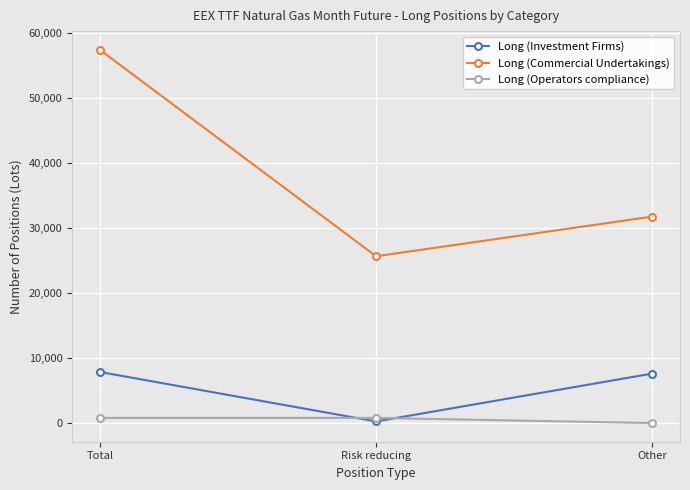

What is the label of the 1st point from the left?

Total